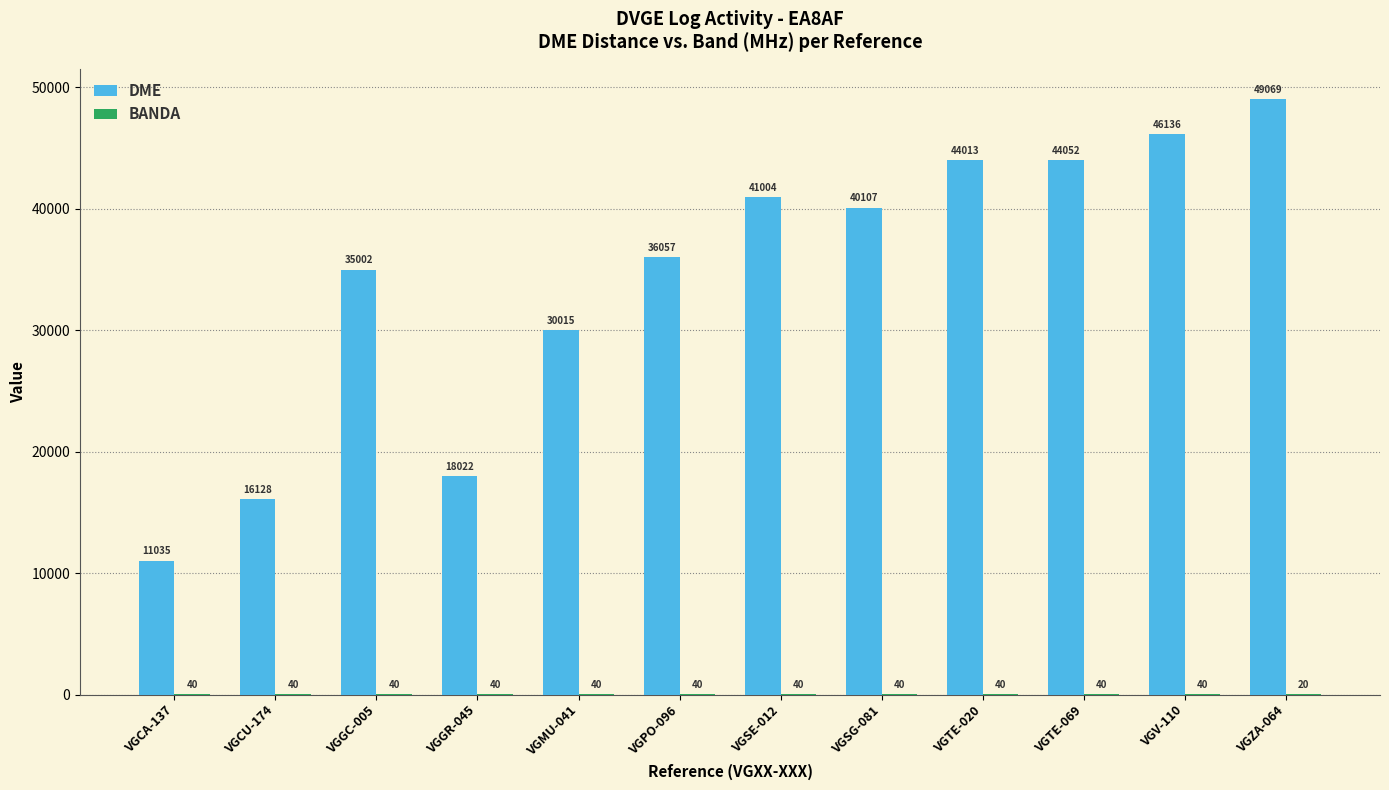

What is the sum of the DME values at VGTE-069 and VGTE-020?

88065